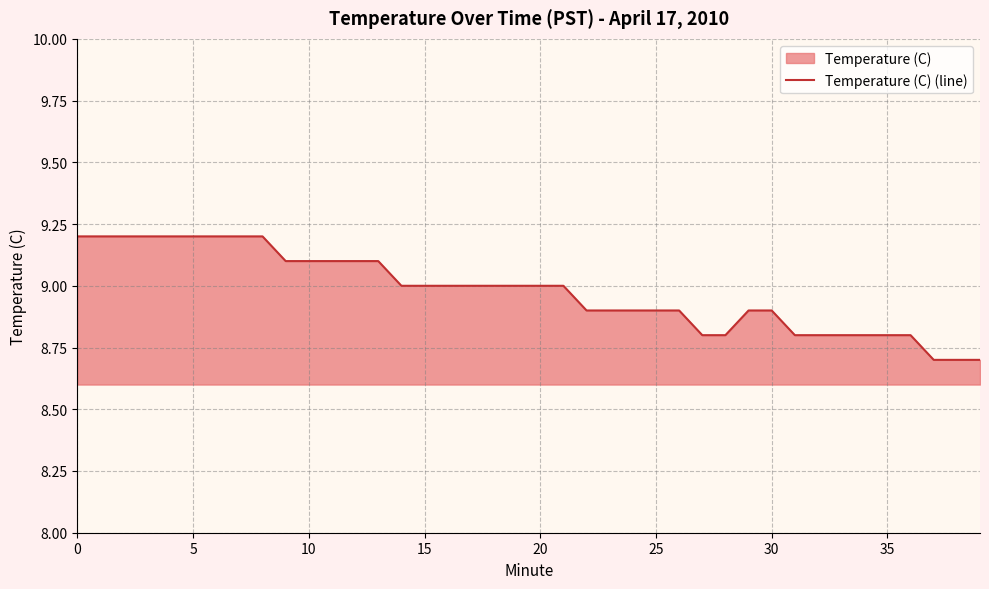

At which label is the value closest to 8?

37